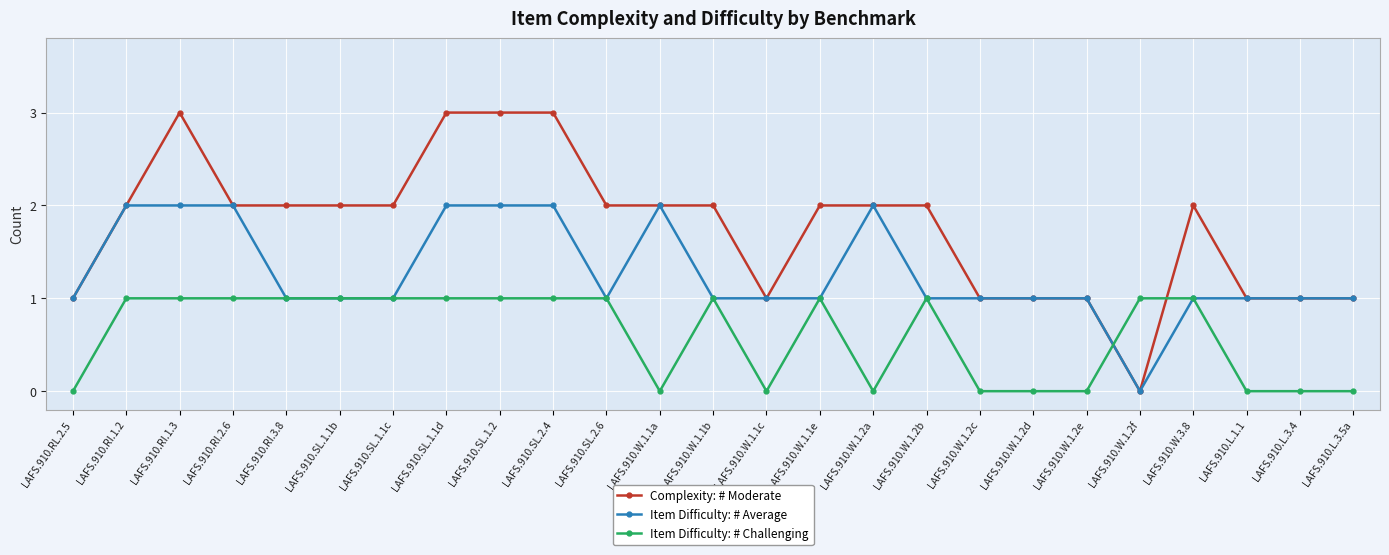

True or false: Complexity: # Moderate has more than 1 interior local peaks.

True